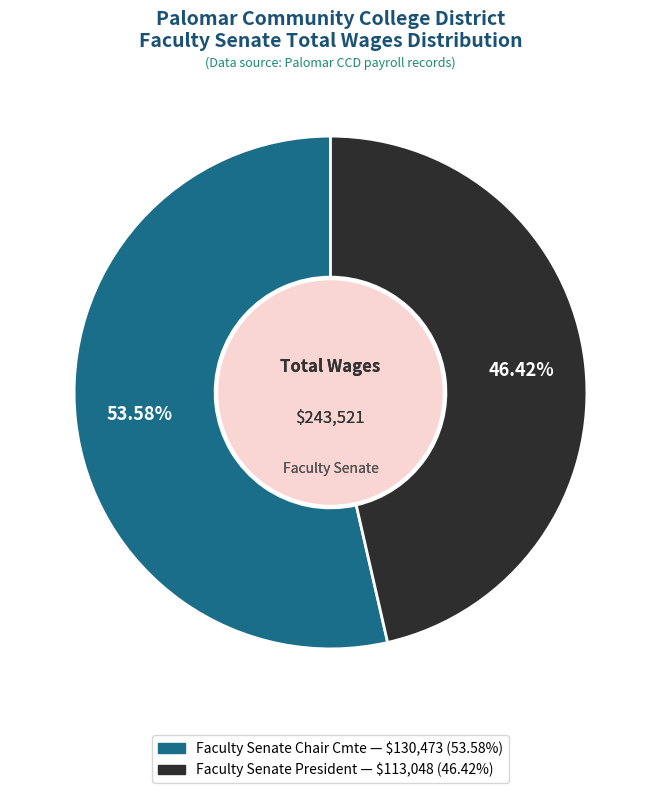

What is the total percentage of Faculty Senate Chair Cmte and Faculty Senate President?

100.0%